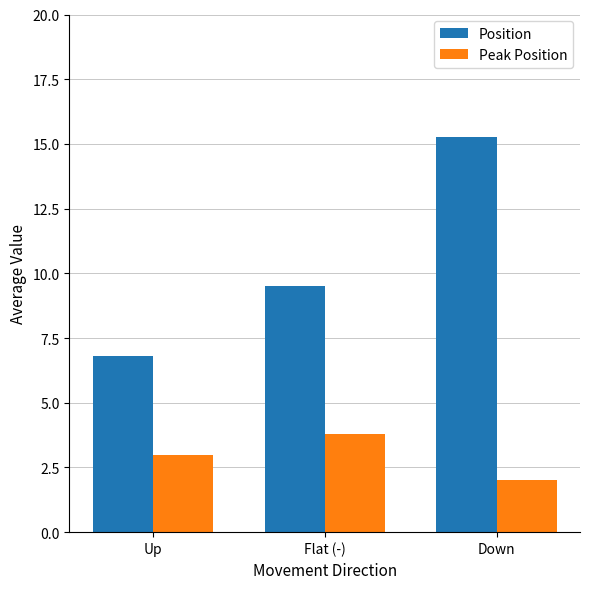

Between Up and Down, which series saw the biggest shift?

Position